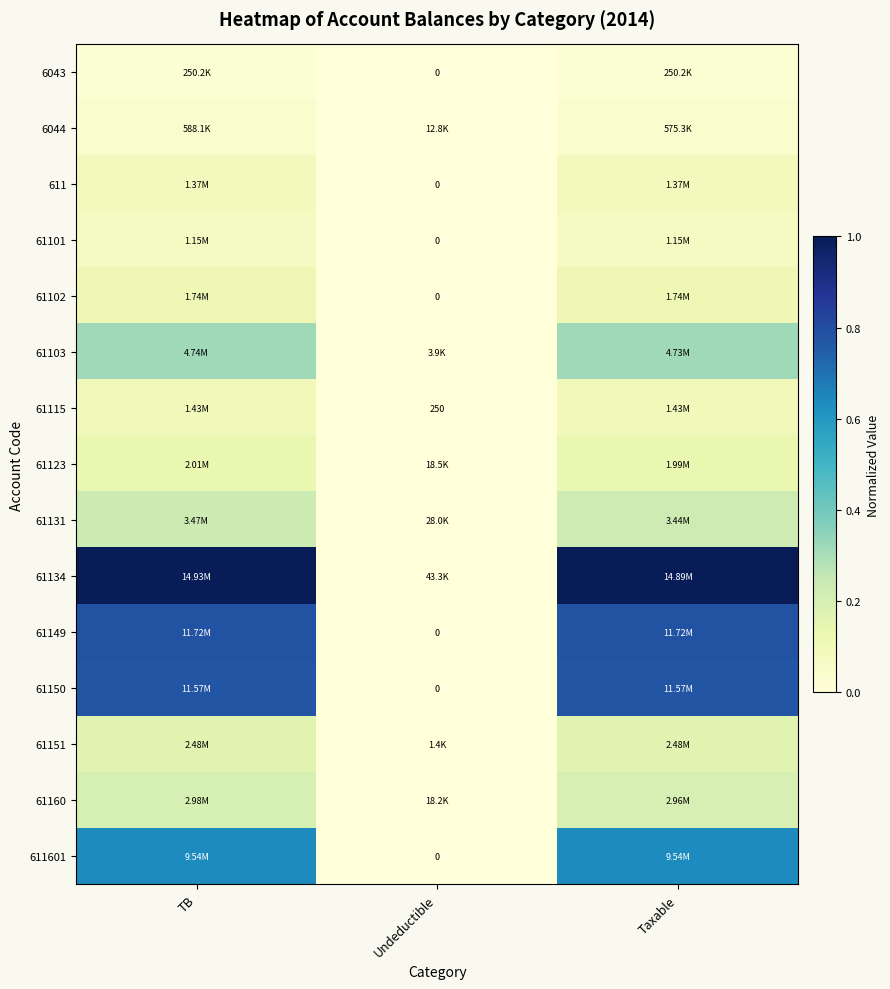

Rank the series at Taxable from highest to lowest value.

61134, 61149, 61150, 611601, 61103, 61131, 61160, 61151, 61123, 61102, 61115, 611, 61101, 6044, 6043